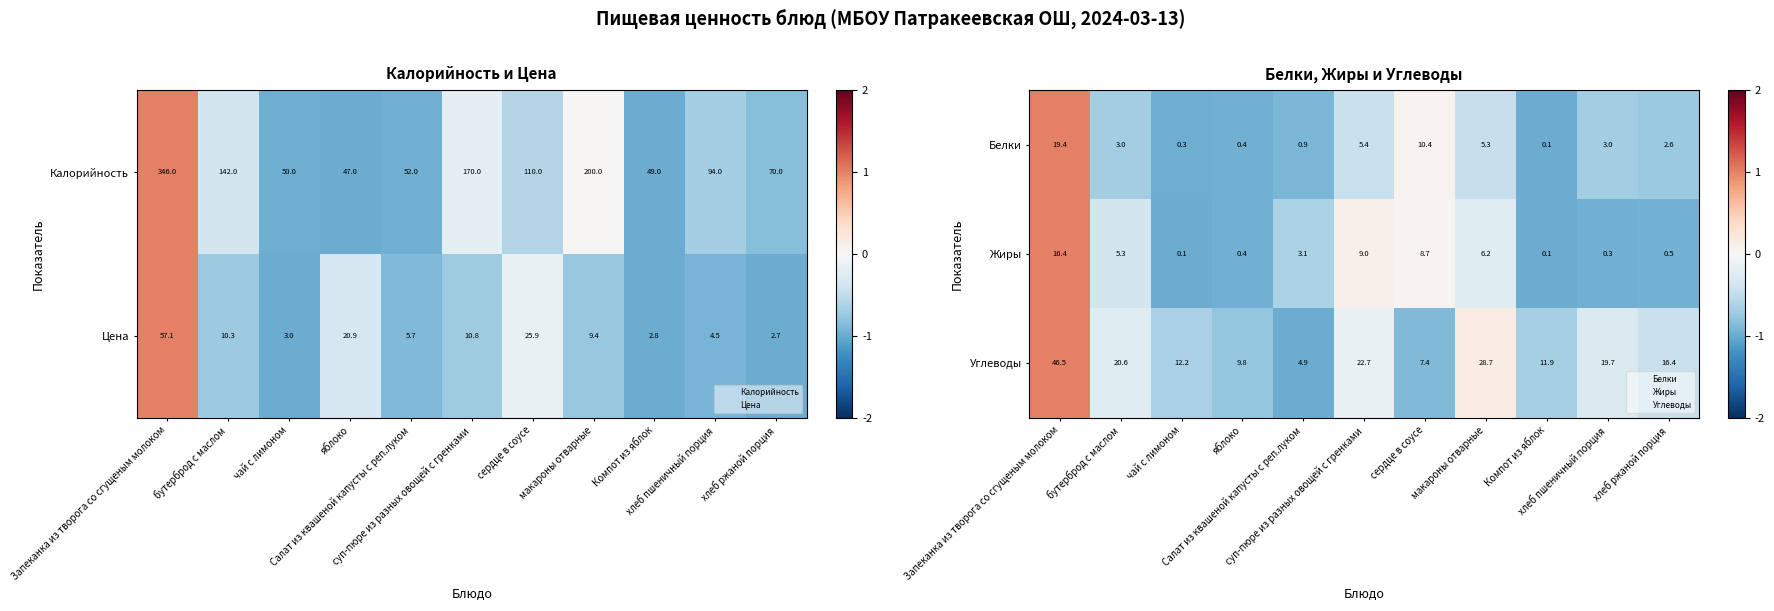

At how many categories does at least one series exceed 0?

4